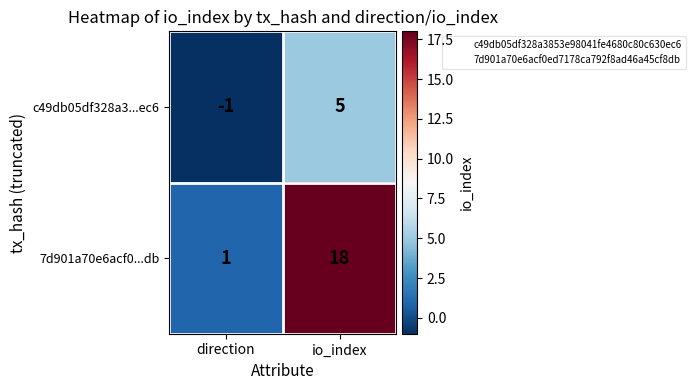

Which label corresponds to the largest value in the chart?

io_index